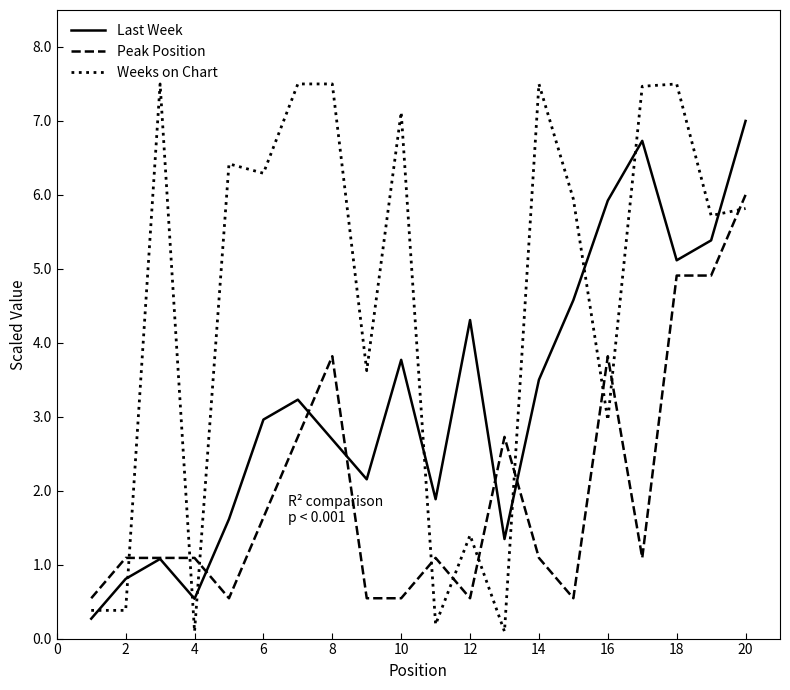

What are all the series names shown in the legend?

Last Week, Peak Position, Weeks on Chart